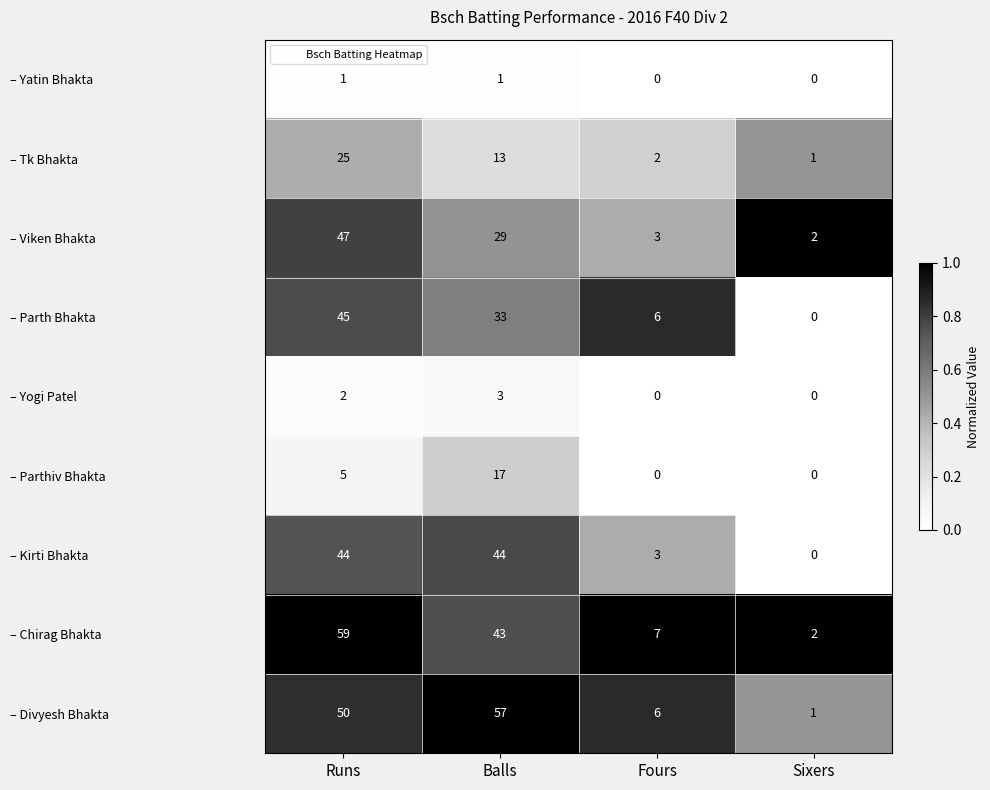

Which series changed the most between Runs and Fours?

– Chirag Bhakta